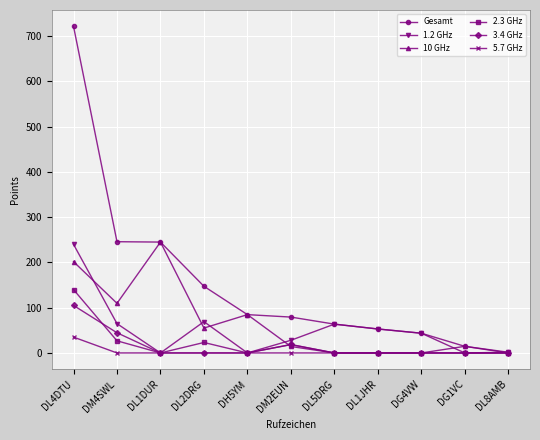

What is the highest value of the 5.7 GHz series?

35.0